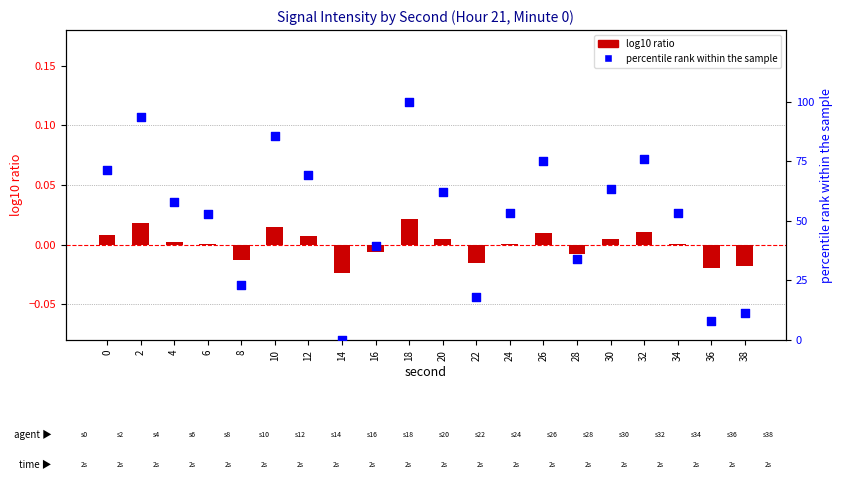

Which series contains the lowest Y value?

log10 ratio